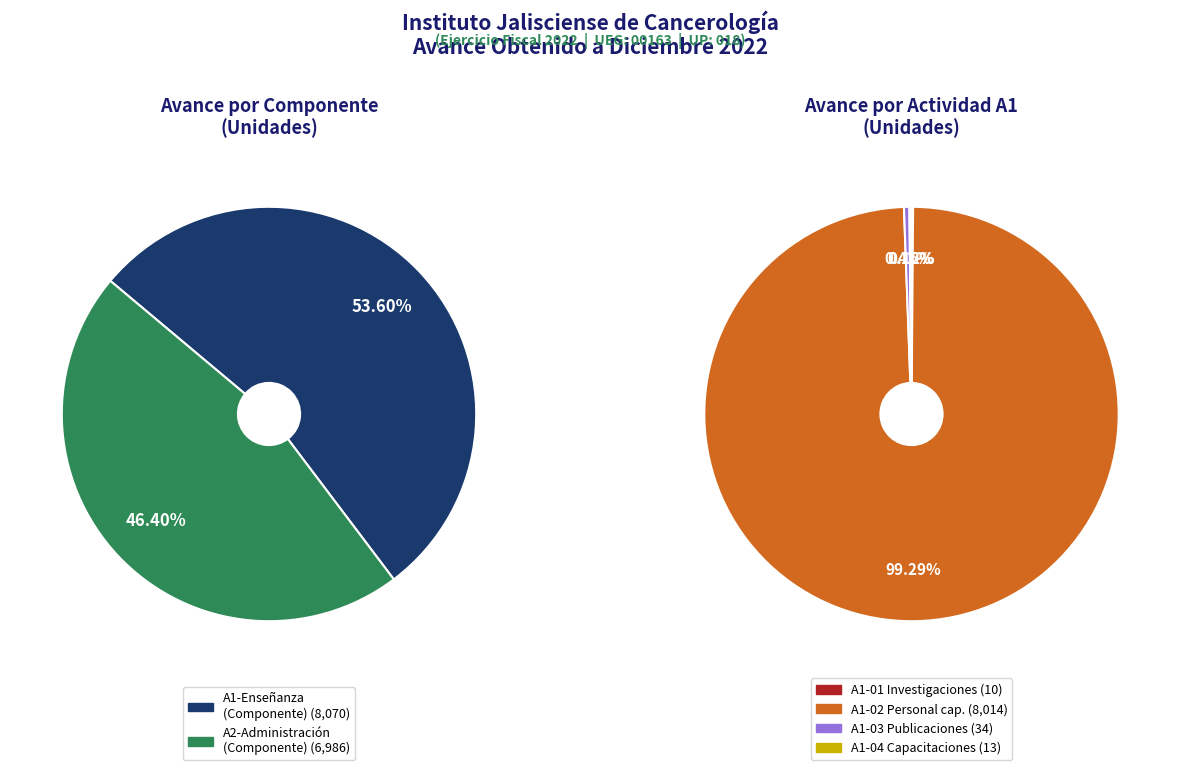

Count the number of slices in the pie.

6